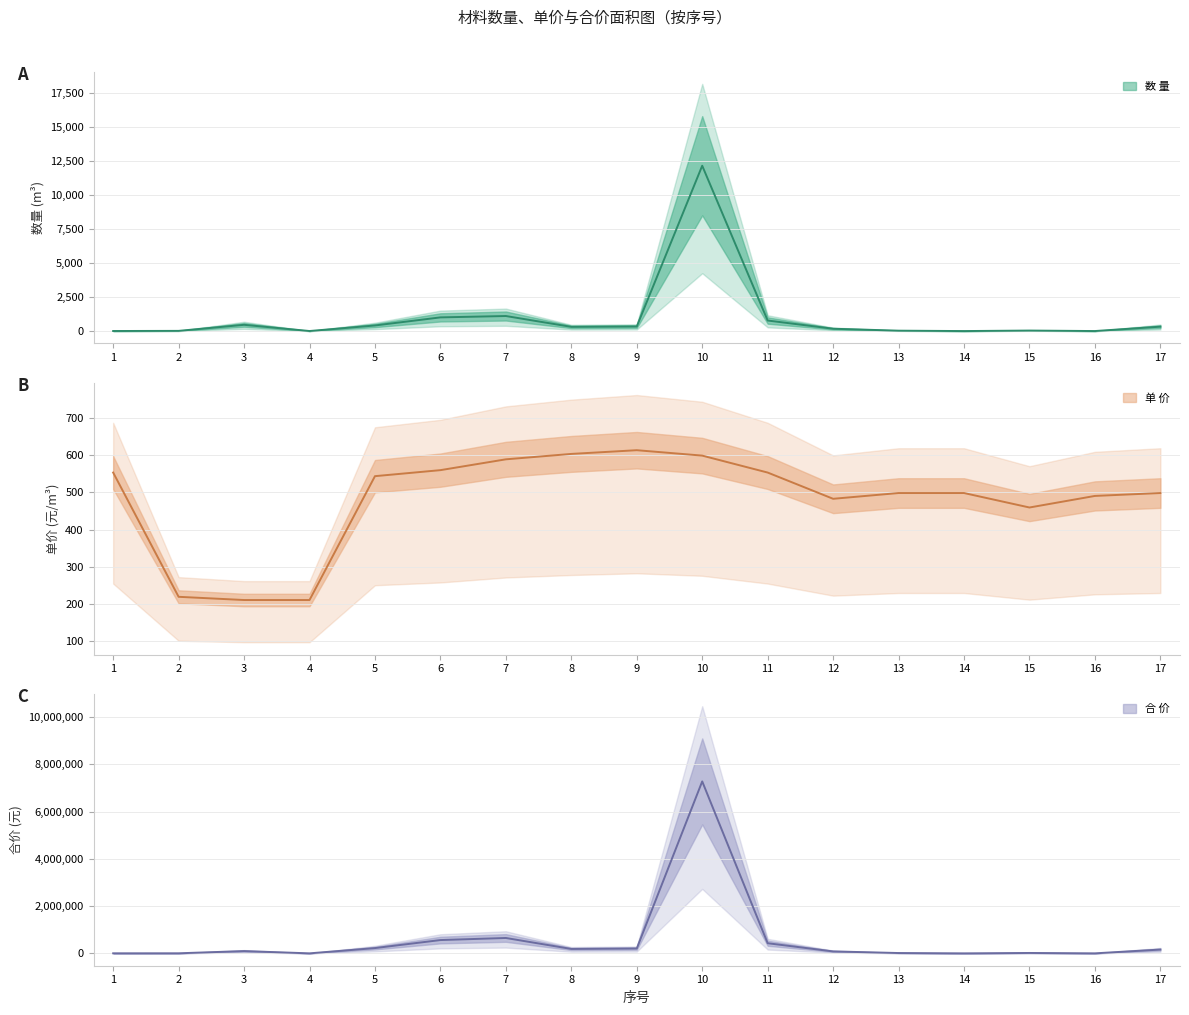

Rank the series by their maximum value, from lowest to highest.

单 价, 数 量, 合 价